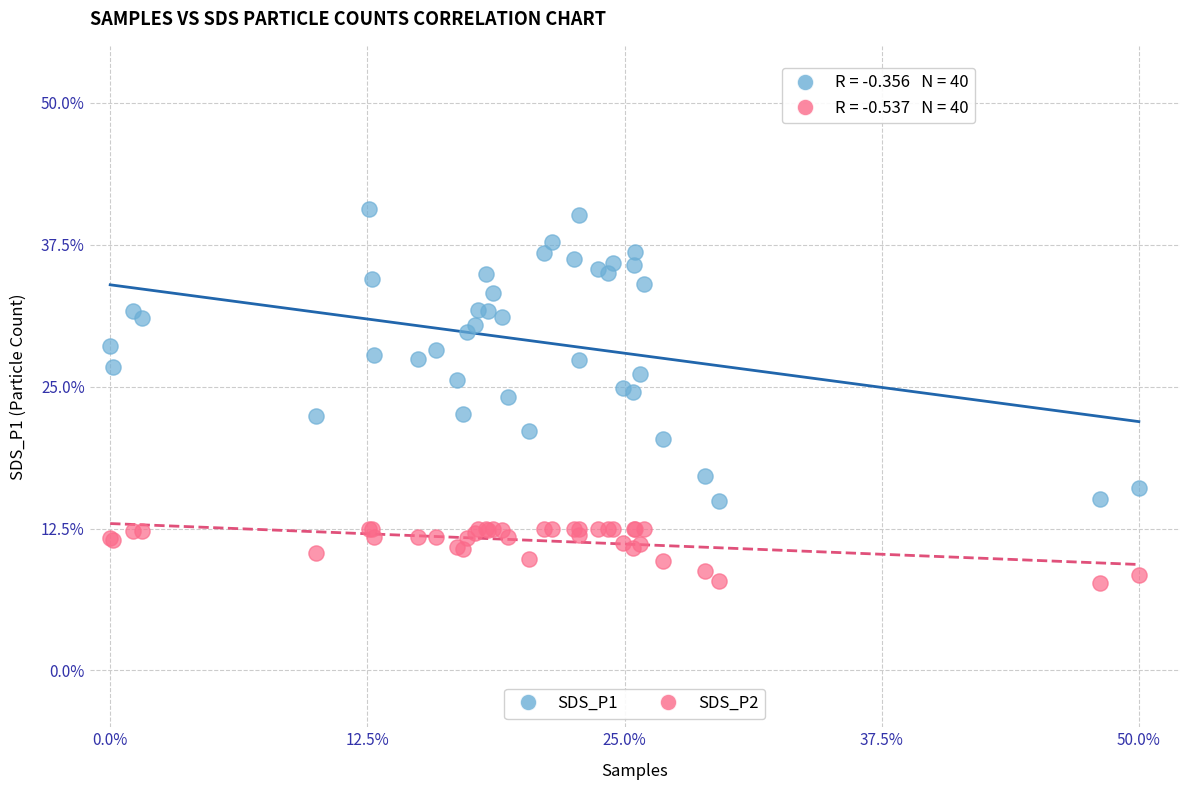

What is the X range (max minus min) for the scatter plot?

50.0